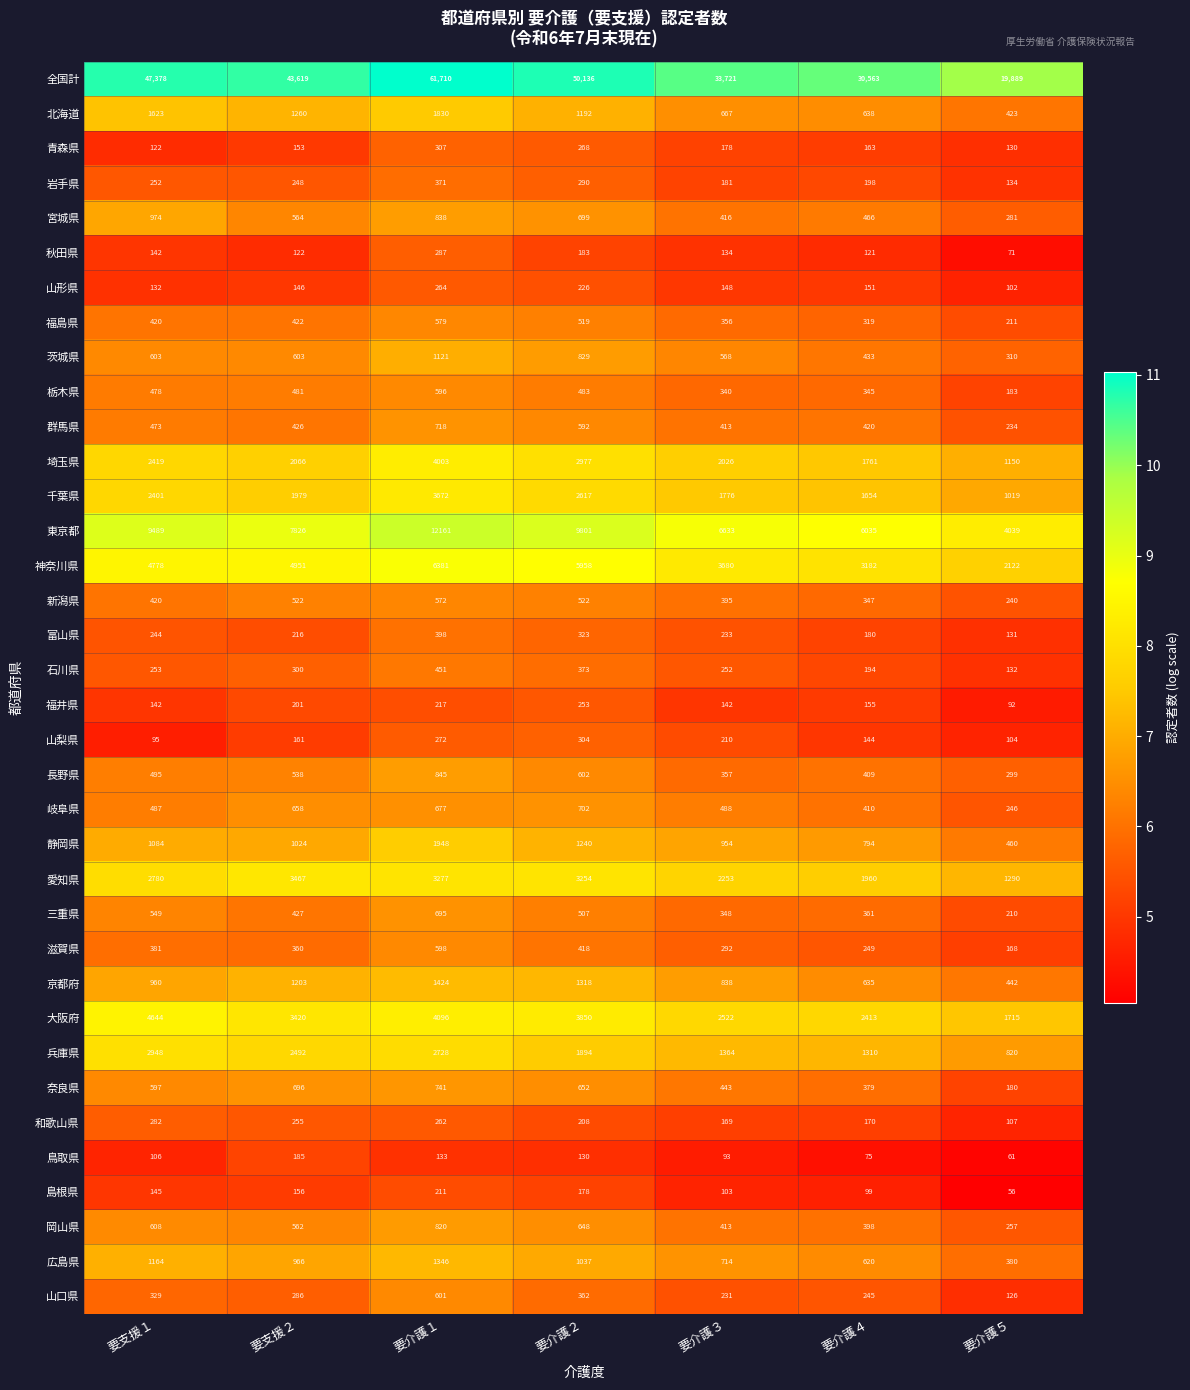

How many 富山県 values are between 180 and 323?

5